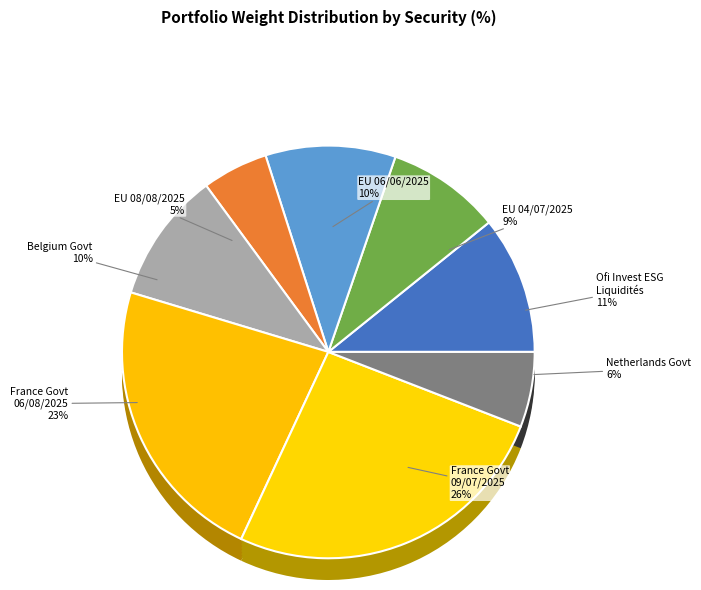

How many slices are in this pie chart?

8